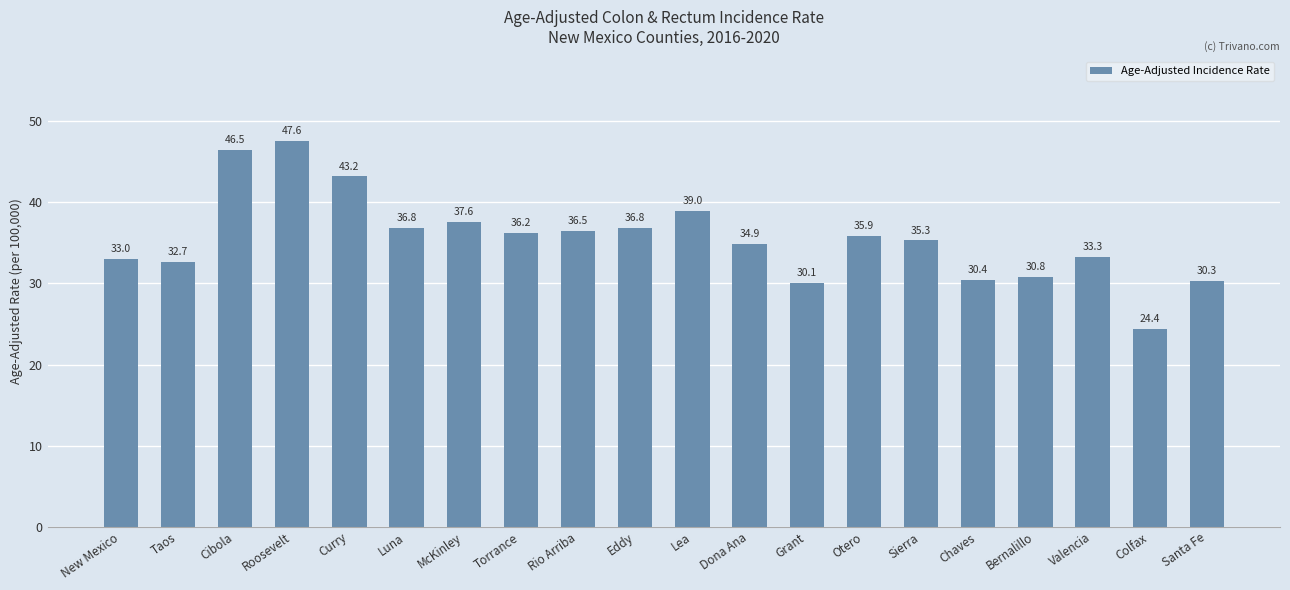

What is the value of the 14th bar from the left?

35.9